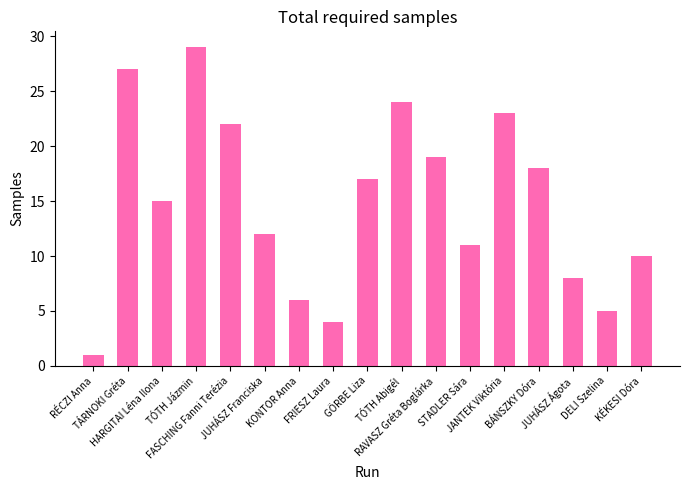

What position from the left is JUHÁSZ Ágota?

15